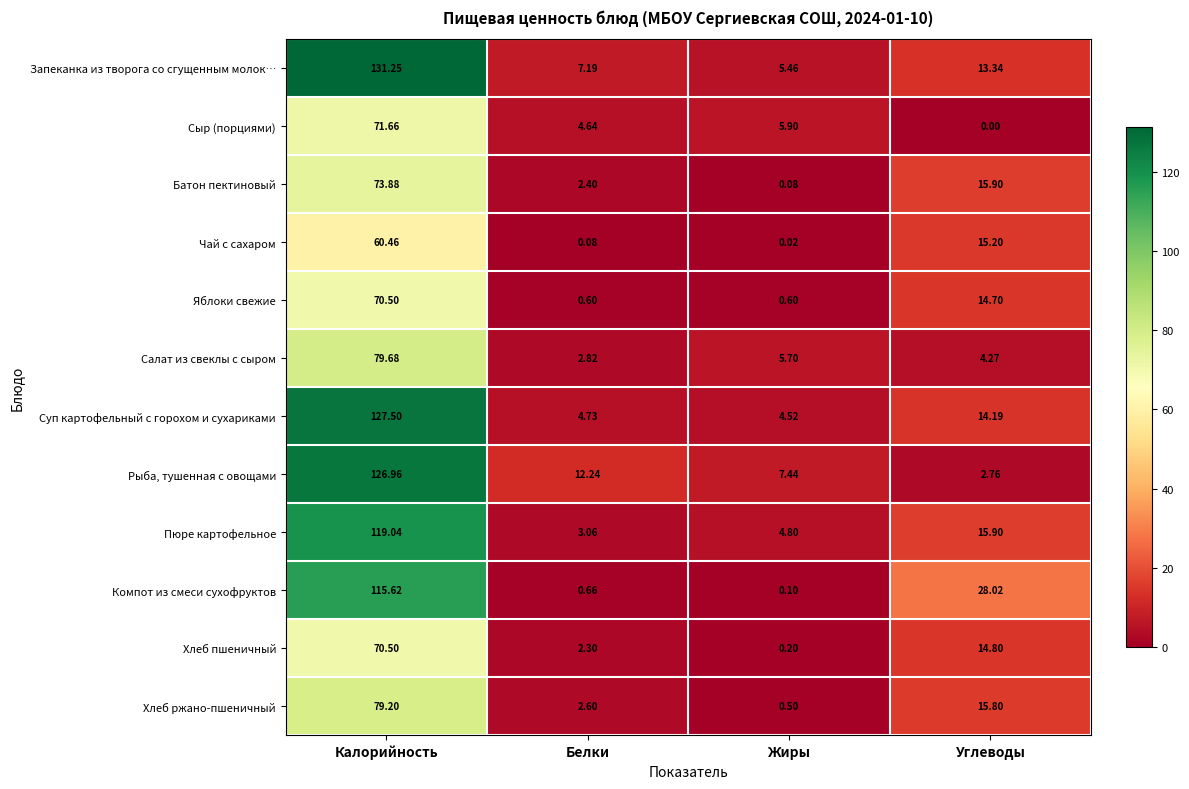

At which category does the chart reach its peak across all series?

Калорийность